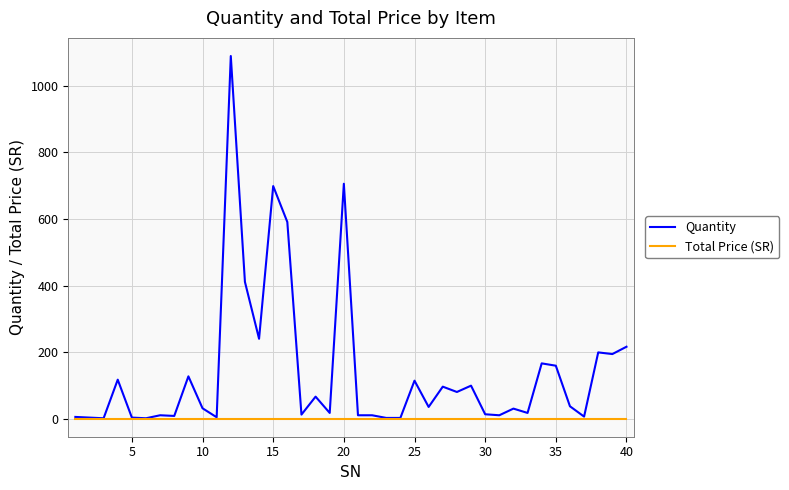

How many lines are shown in the chart?

2